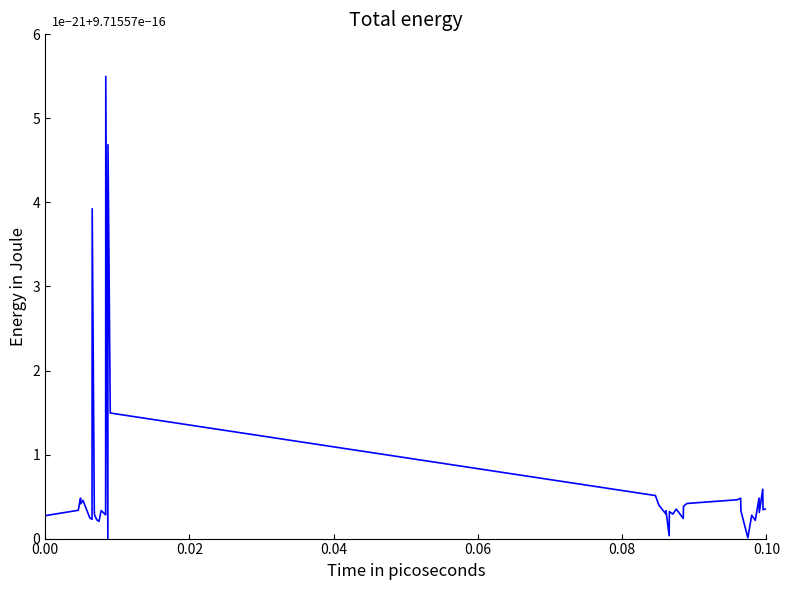

True or false: the data has more than 1 interior local peaks.

True